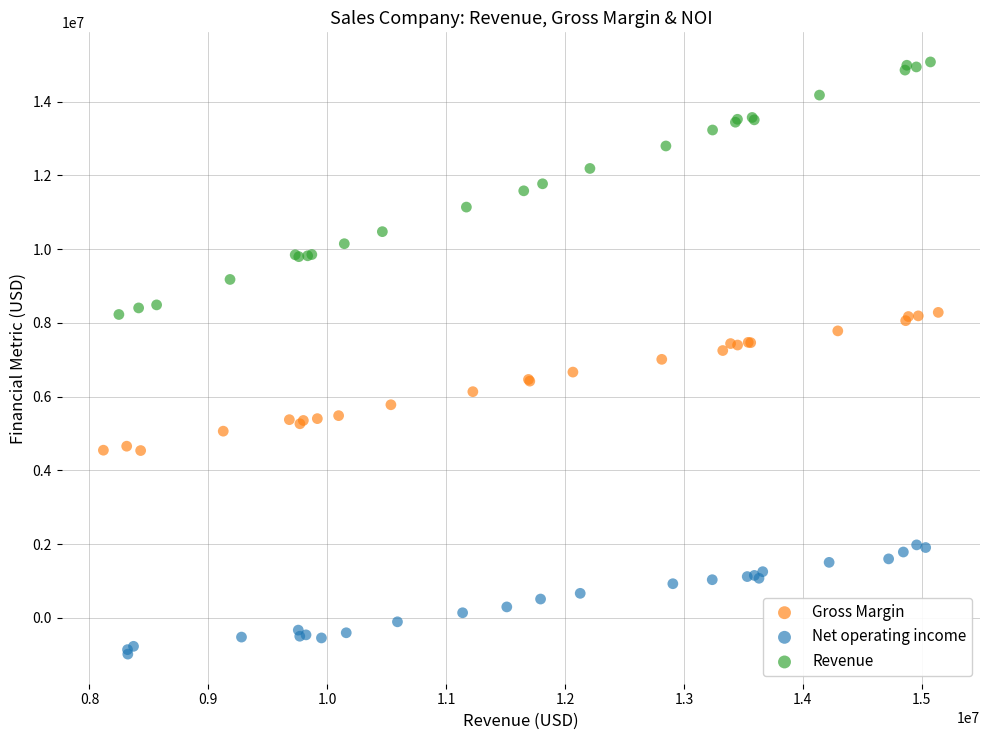

Which series has the widest spread of Y values?

Revenue